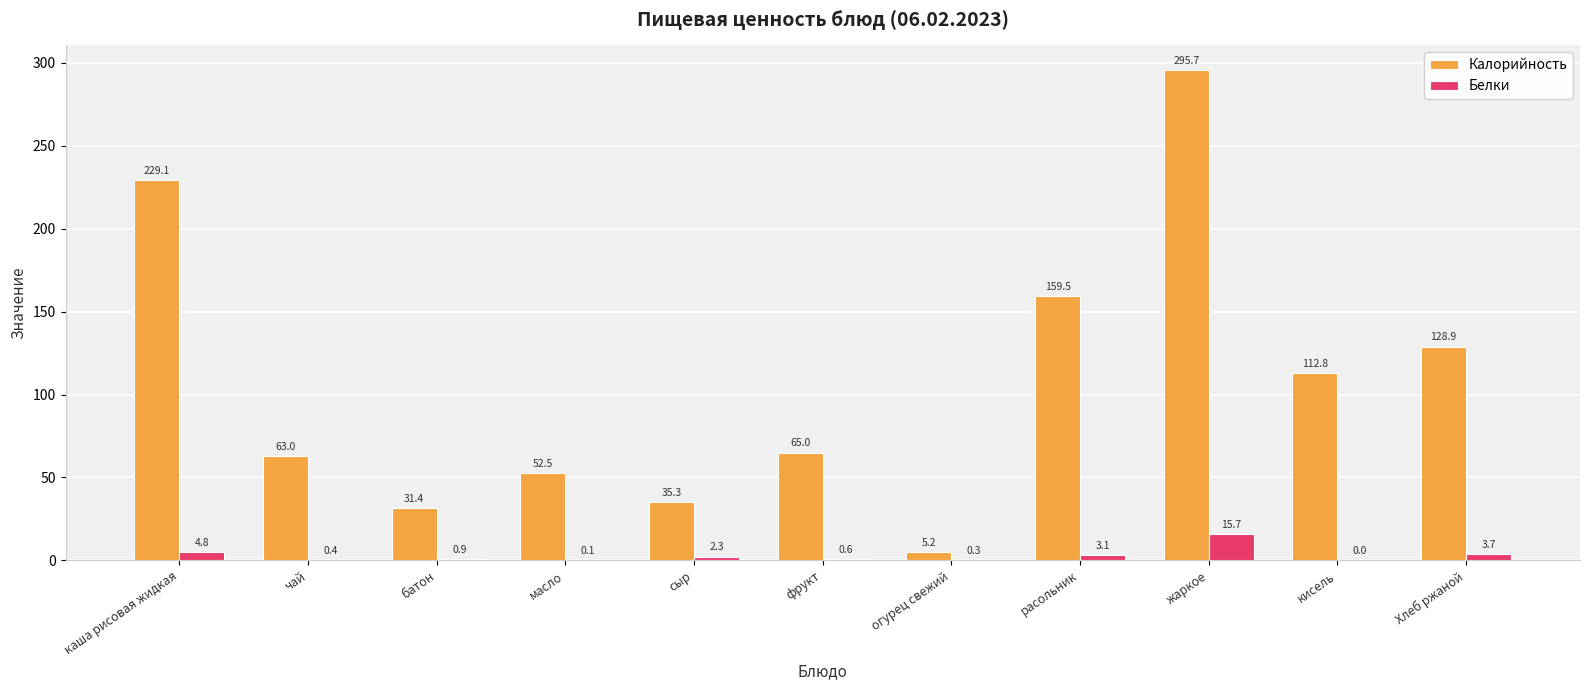

What is the sum of all Калорийность values?

1178.4